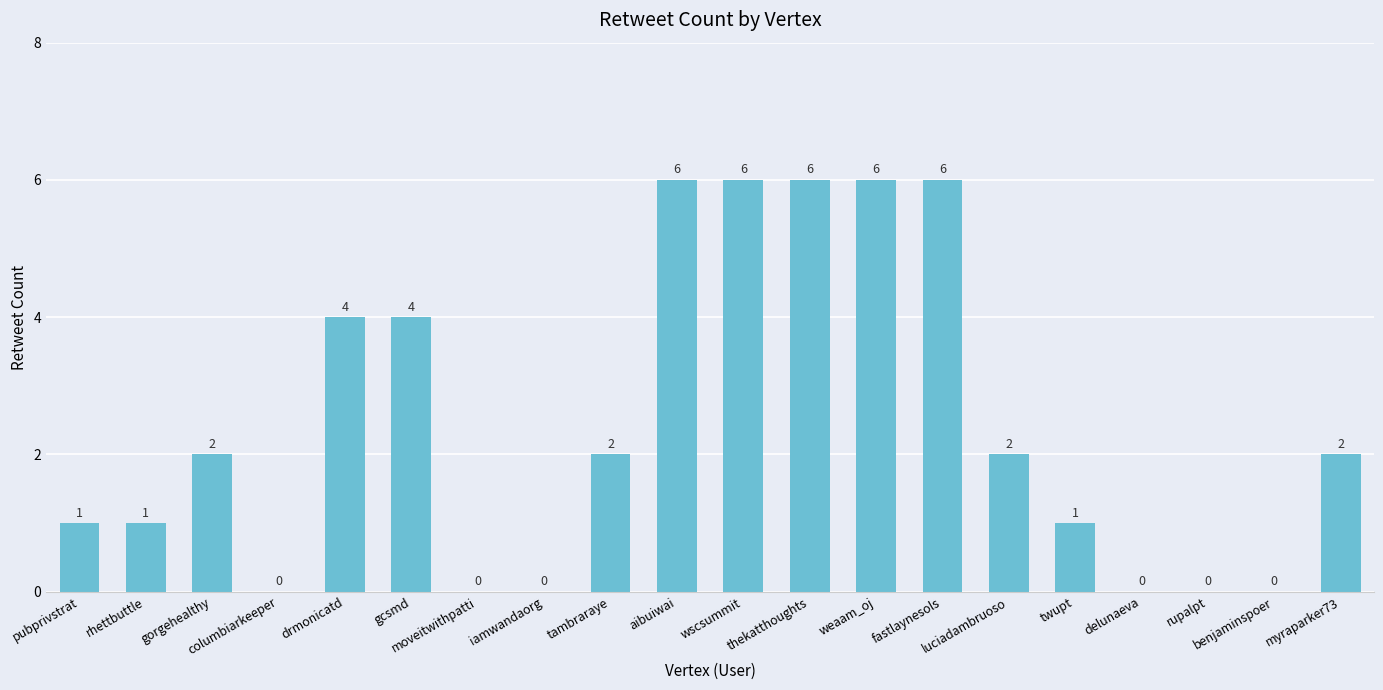

Reading left to right, transcribe all the data shown in this chart.

1	1	2	0	4	4	0	0	2	6	6	6	6	6	2	1	0	0	0	2